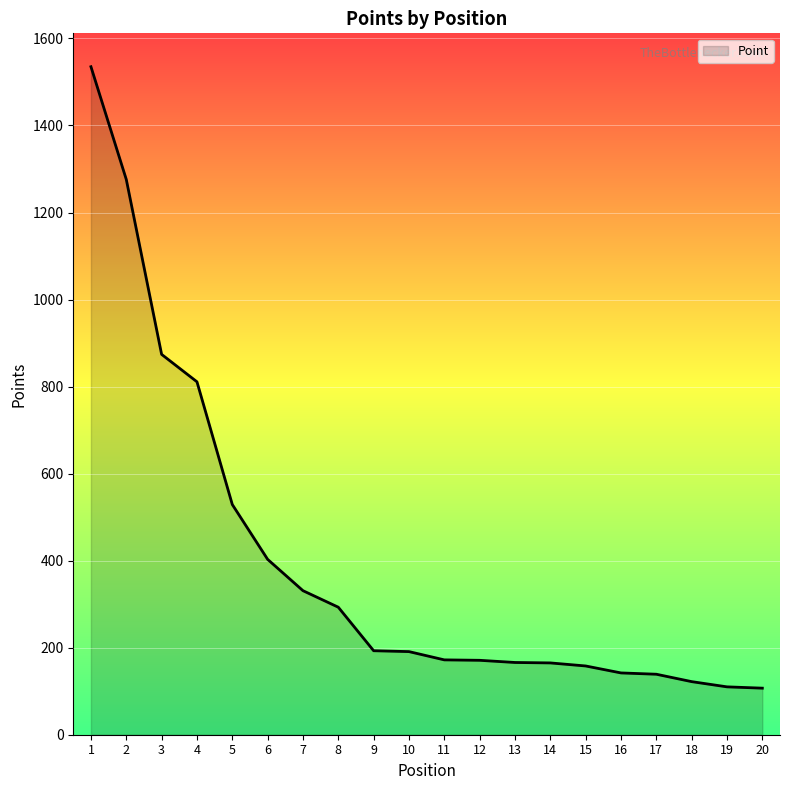

Is it true that the value at 2 is 1276?

True